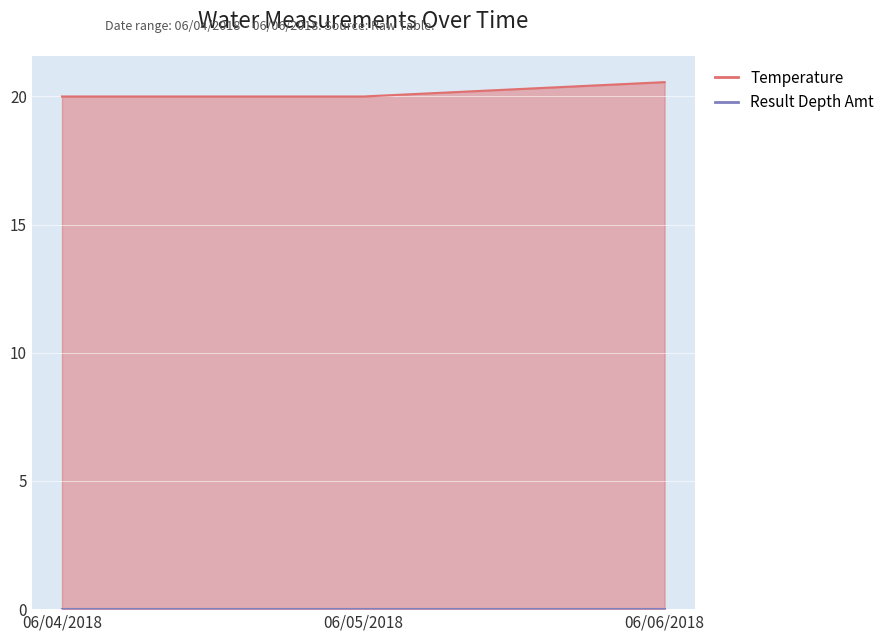

List the labels in order of value, smallest first.

06/04/2018, 06/05/2018, 06/06/2018